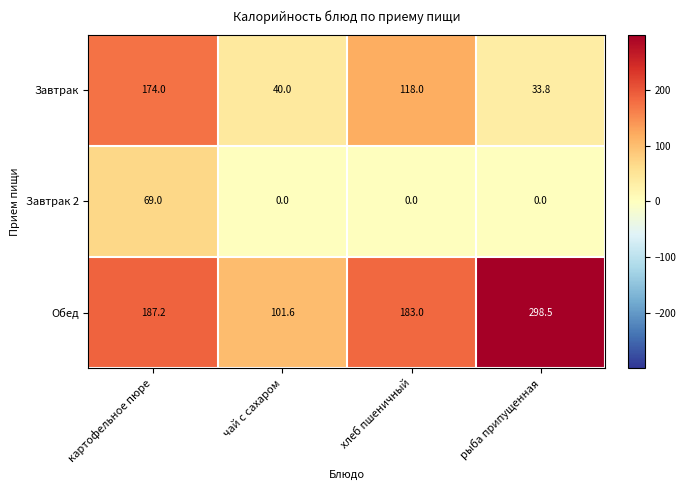

Is the value of Обед at хлеб пшеничный greater than the value of Завтрак 2 at рыба припущенная?

Yes